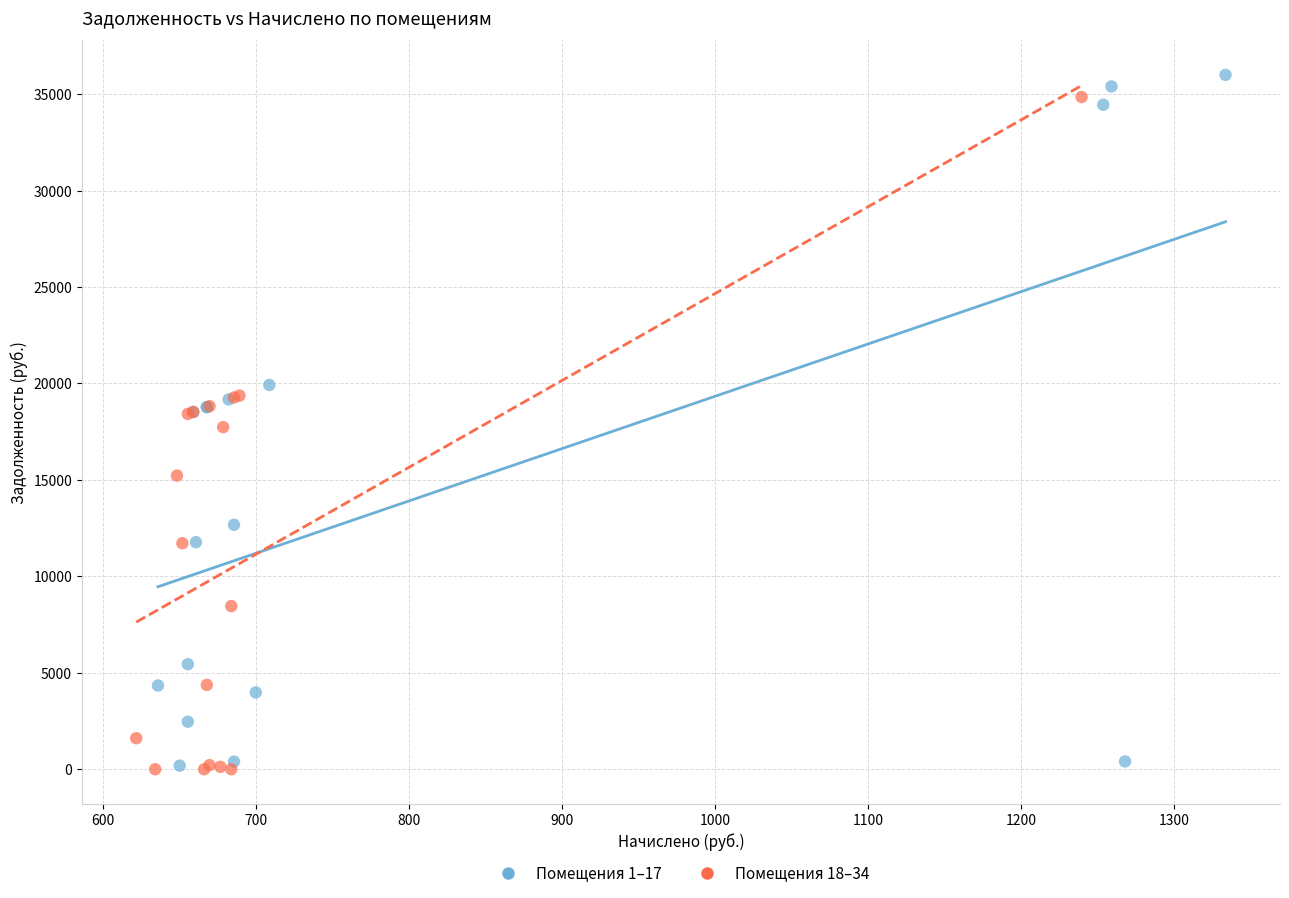

What are all the series names shown in the legend?

Помещения 1–17, Помещения 18–34